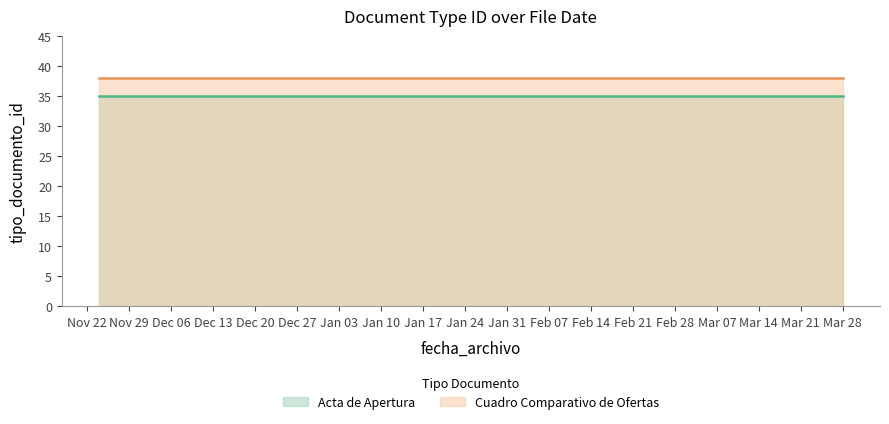

True or false: Cuadro Comparativo de Ofertas has a value of 38 at 2021-12-09.

True